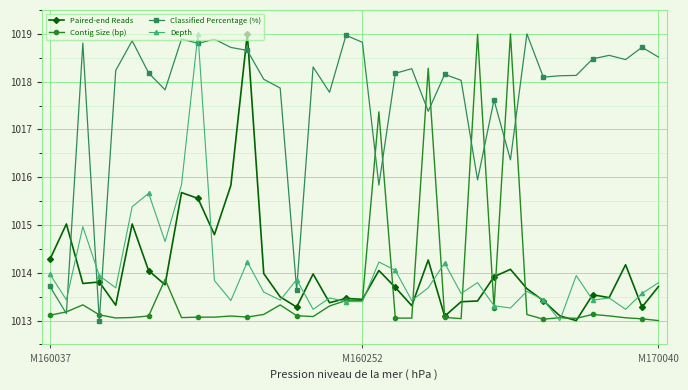

Which series ends up on top after the final intersection of Paired-end Reads and Classified Percentage (%)?

Classified Percentage (%)